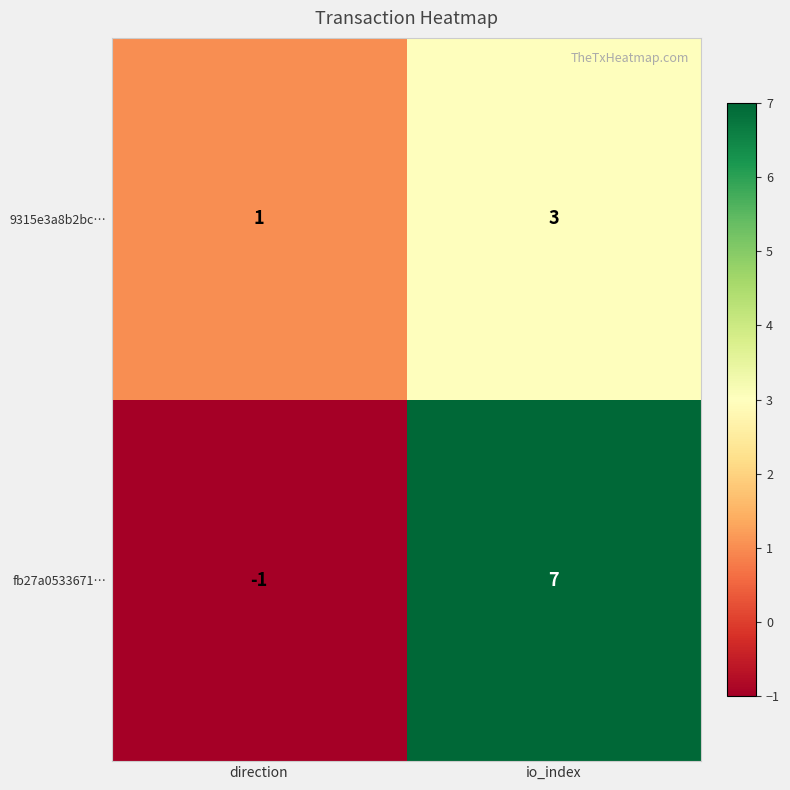

What is the maximum value shown in the chart?

7